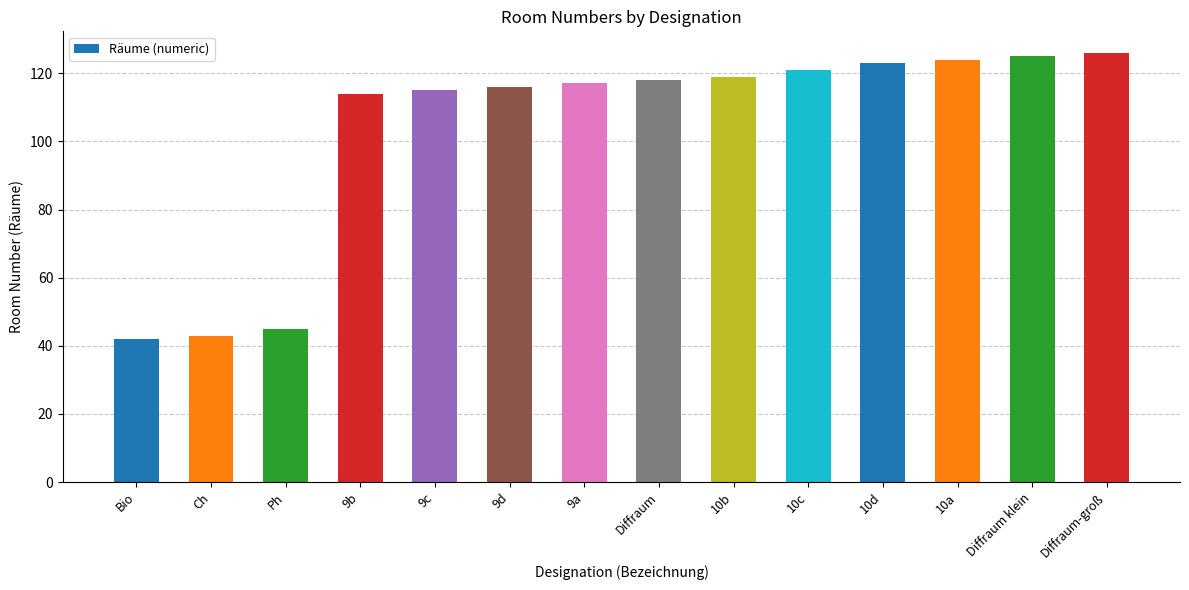

What is the sum of all values?

1448